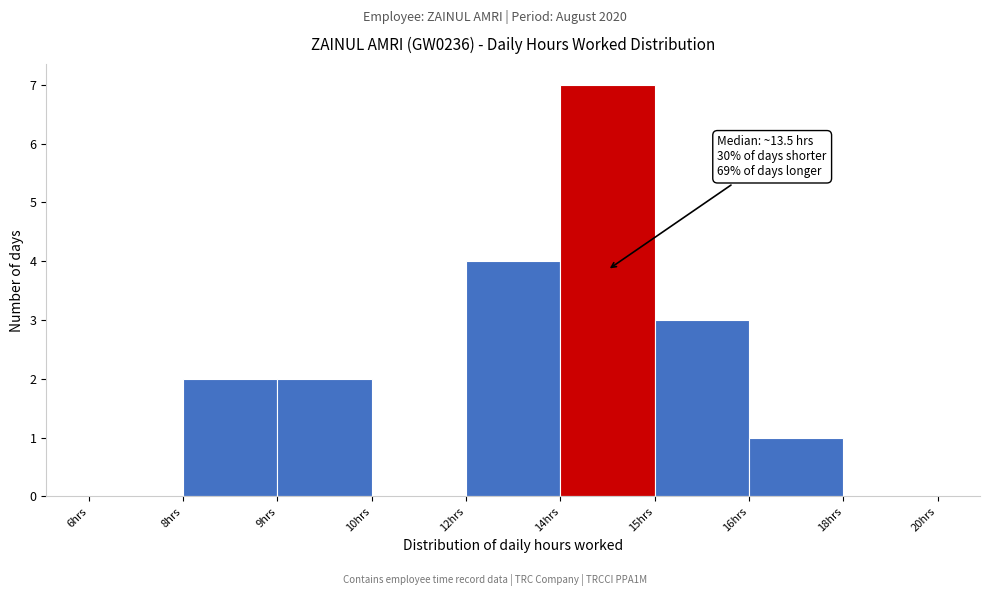

Reading left to right, list all the values displayed in this chart.

6hrs=0	8hrs=2	9hrs=2	10hrs=0	12hrs=4	14hrs=7	15hrs=3	16hrs=1	18hrs=0